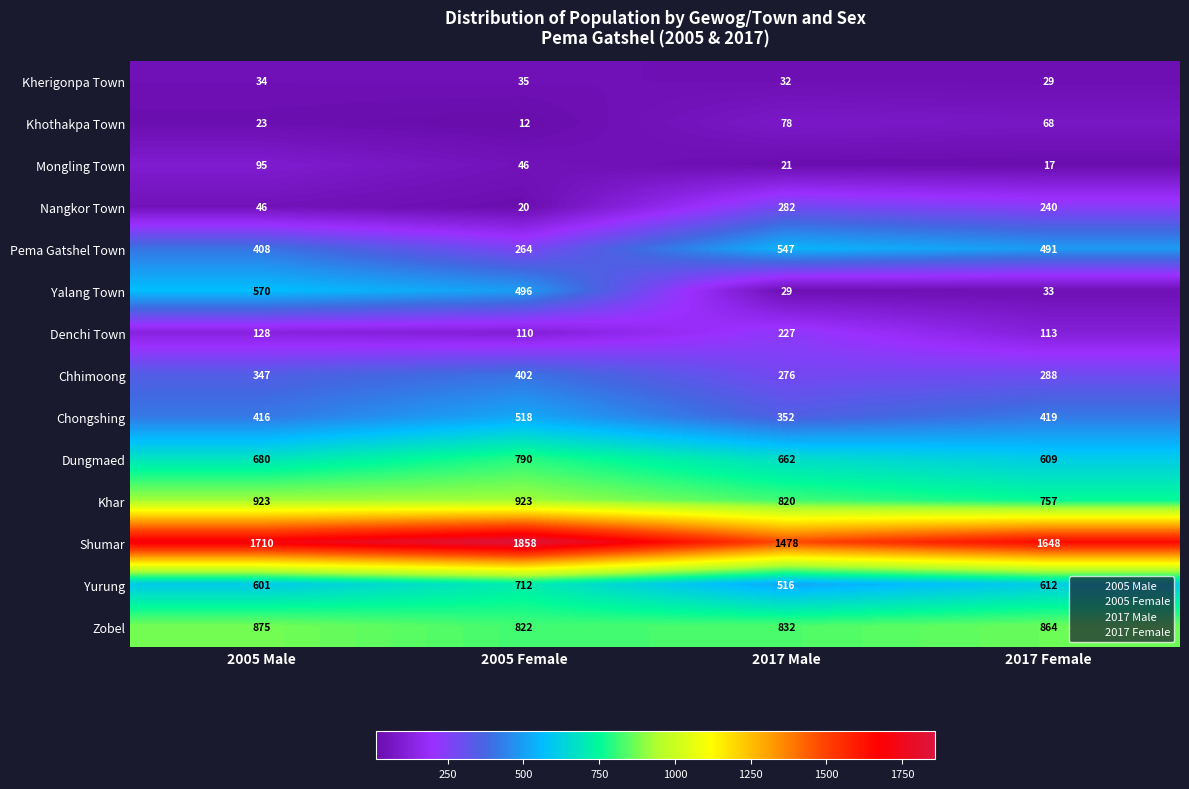

Which label corresponds to the largest value in the chart?

2005 Female